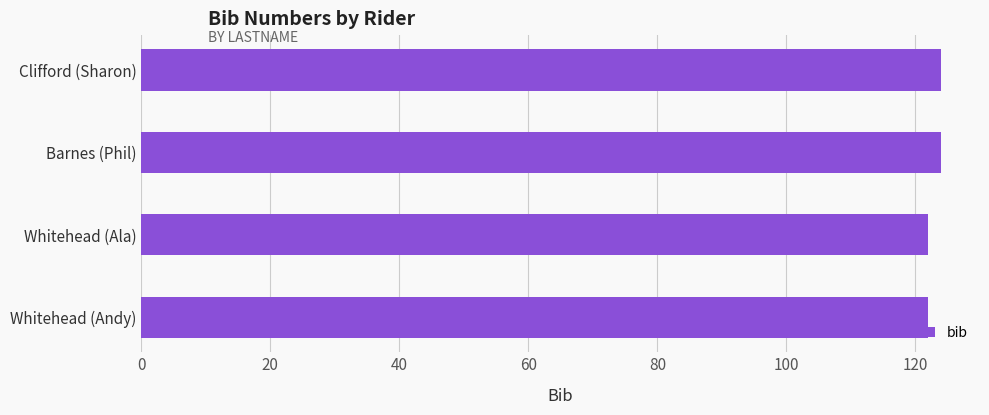

Reading bottom to top, transcribe all the data shown in this chart.

Whitehead (Andy)=122	Whitehead (Ala)=122	Barnes (Phil)=124	Clifford (Sharon)=124